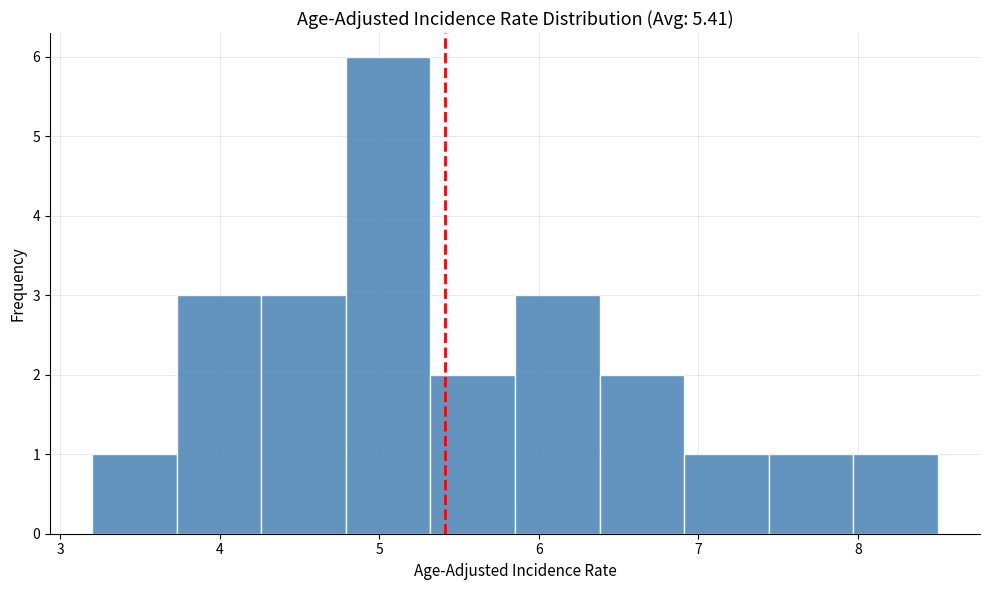

Reading left to right, transcribe this chart: for each bar, give the range it covers on the x-axis and its height. Neither the bar edges nor the heights are printed on the chart, so give them approximately, as read against the axes.

3.20 to 3.73: 1
3.73 to 4.26: 3
4.26 to 4.79: 3
4.79 to 5.32: 6
5.32 to 5.85: 2
5.85 to 6.38: 3
6.38 to 6.91: 2
6.91 to 7.44: 1
7.44 to 7.97: 1
7.97 to 8.50: 1